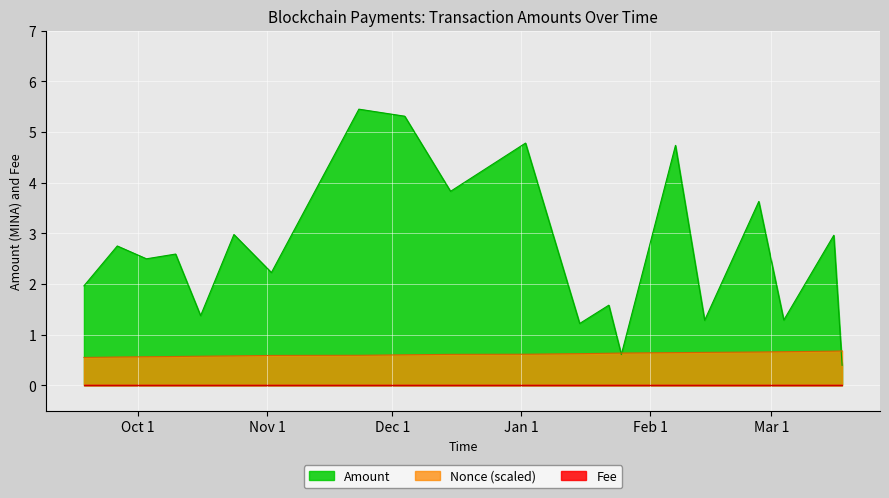

Which series has the largest range (max minus min)?

Amount